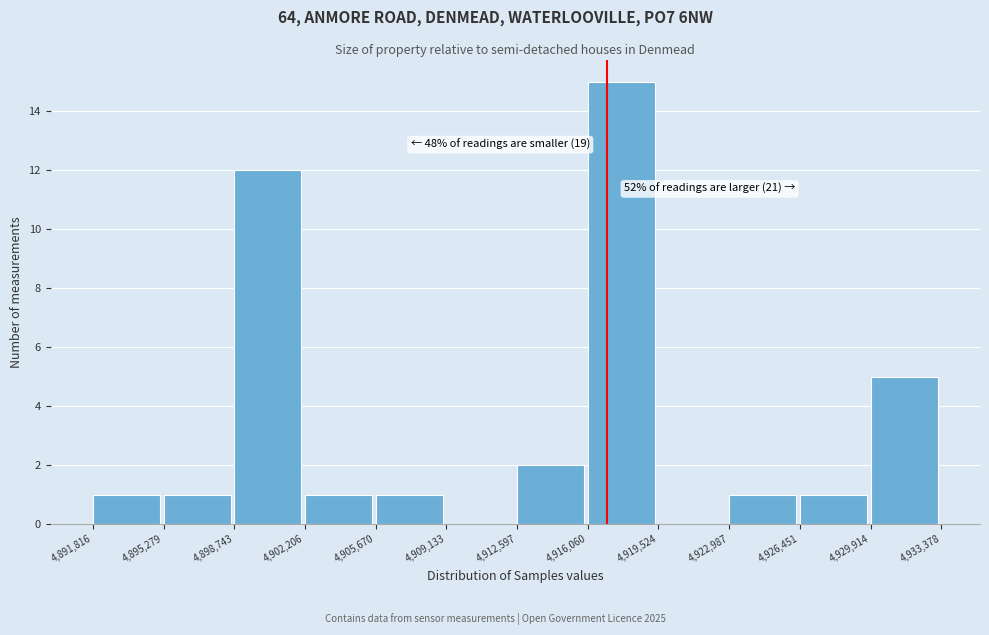

Which range on the x-axis has the tallest bar?

4,916,060 to 4,919,524